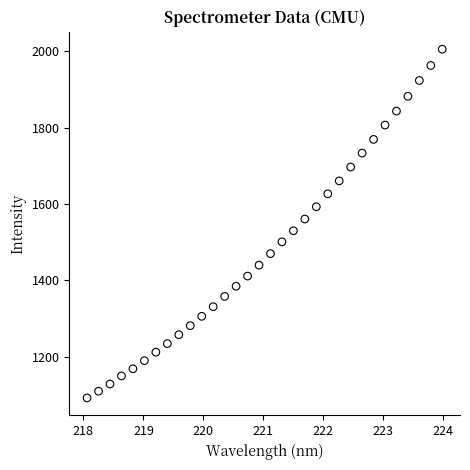

What is the range of Y values (max minus min)?

913.8